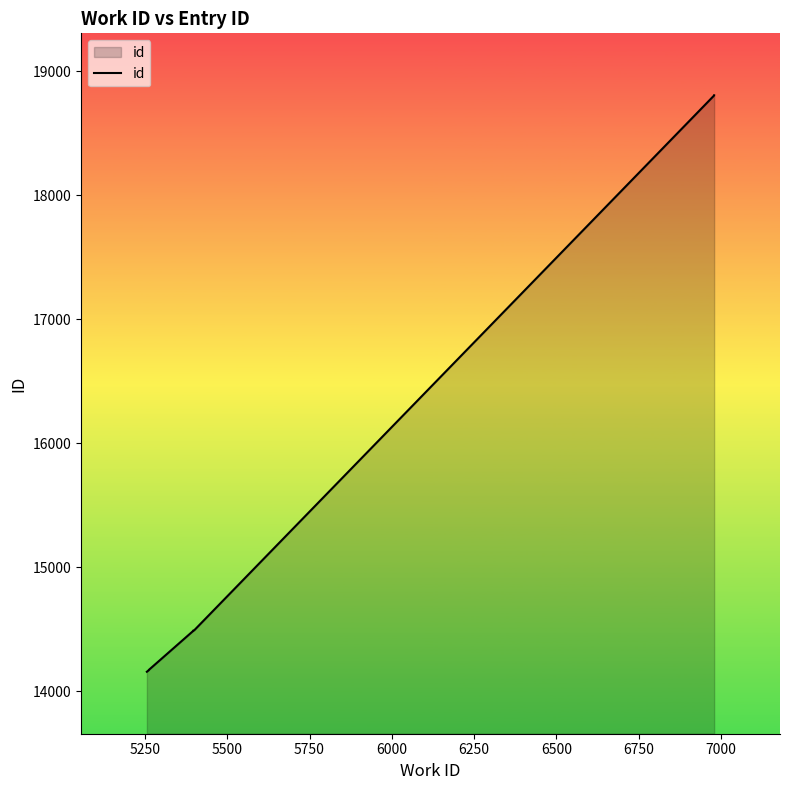

What is the greatest value displayed?

18807